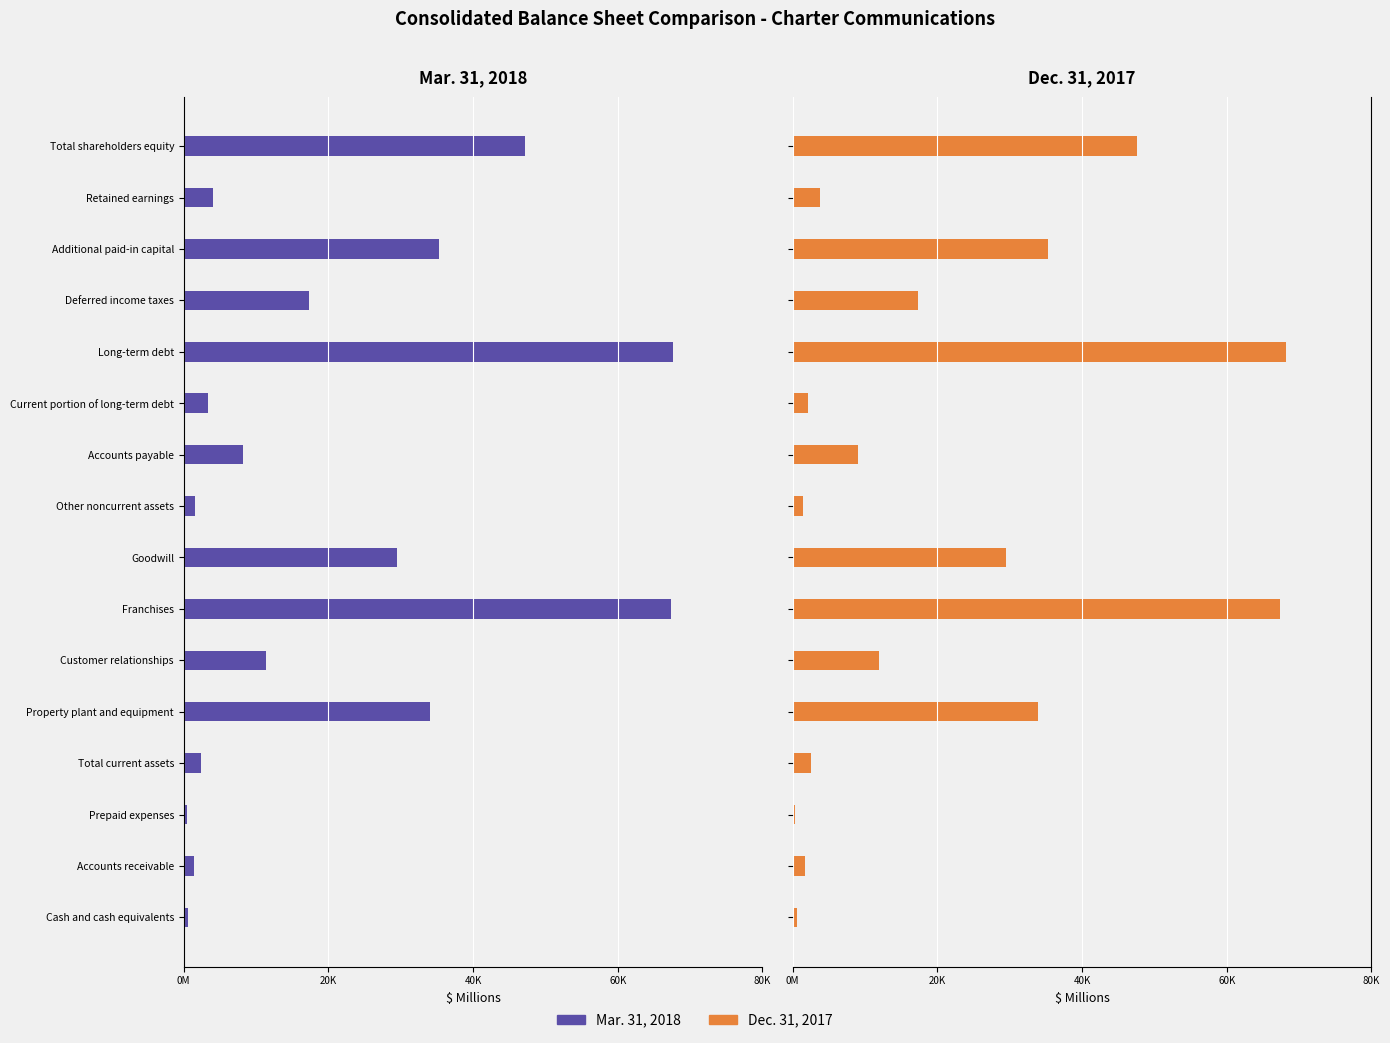

What is the average value of the Dec. 31, 2017 series?

20774